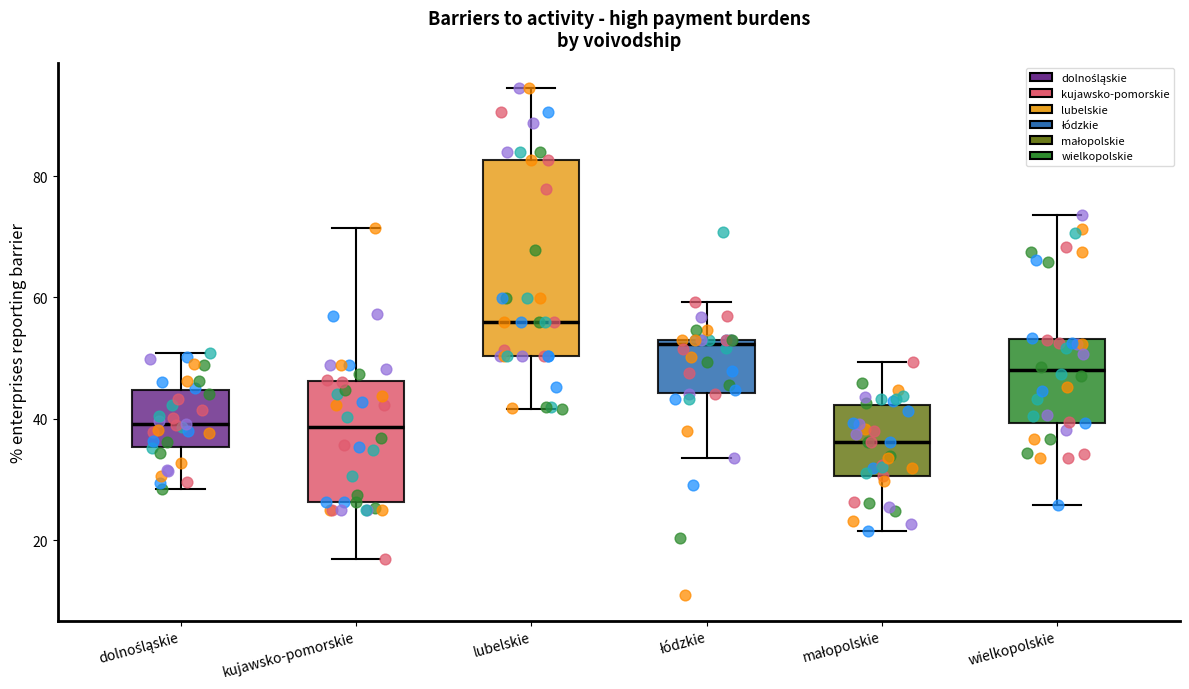

Comparing the boxes themselves (not the whiskers), which one is the tallest?

lubelskie